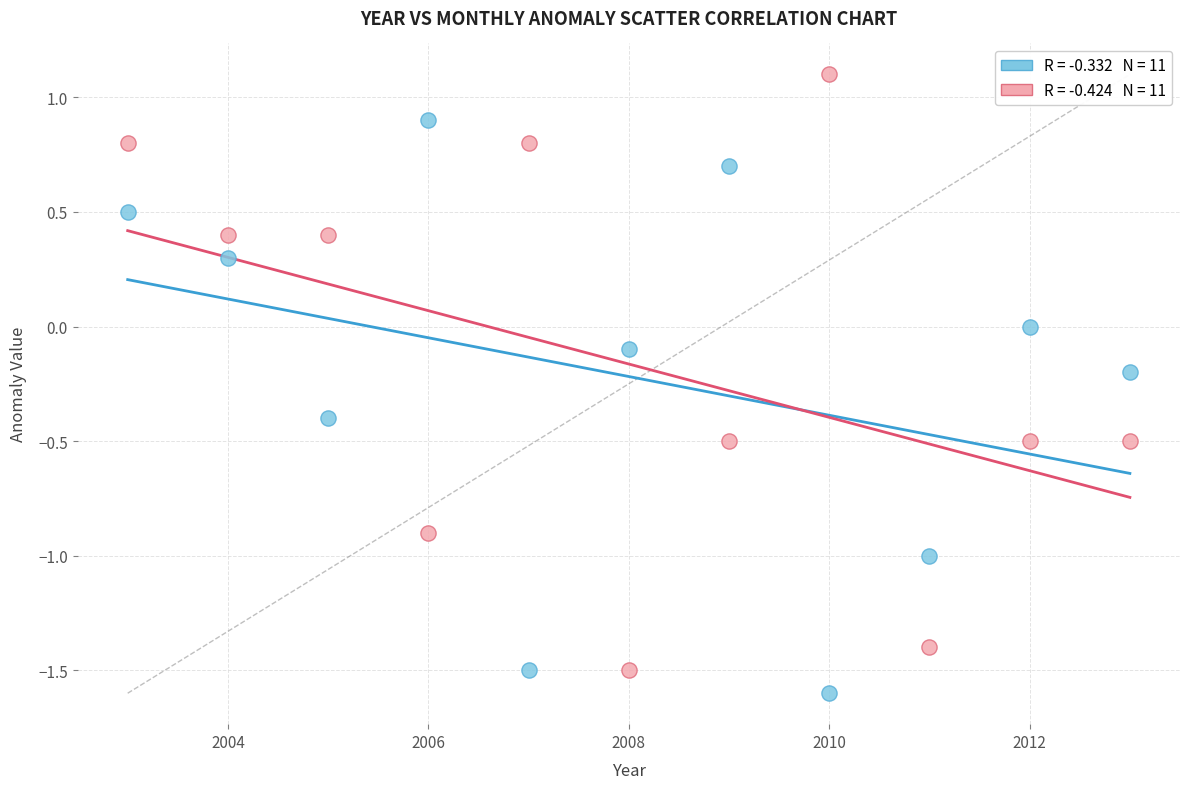

Across all data points, what is the range of Y values (max minus min)?

2.7